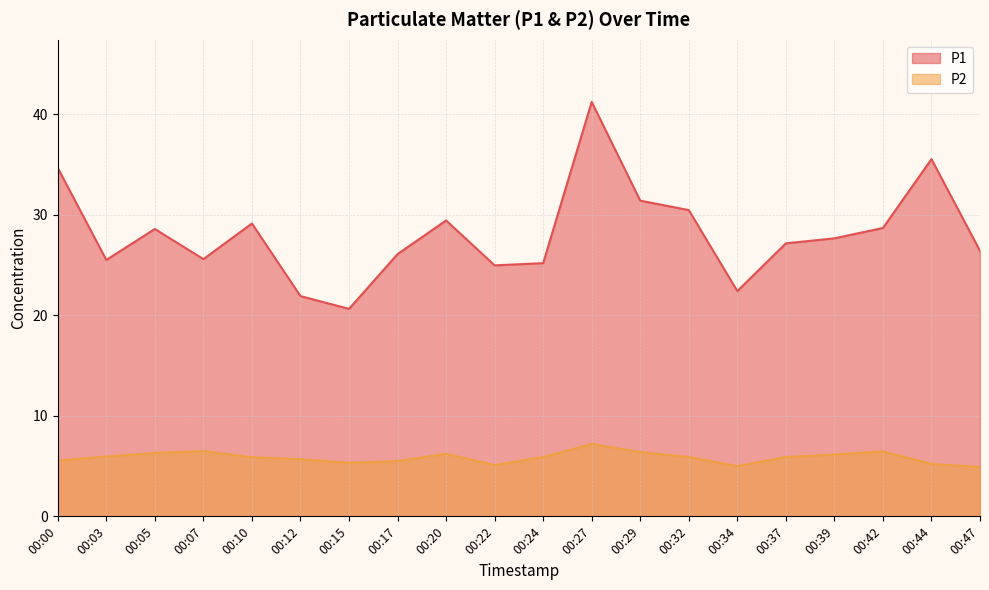

Count the number of data series in this chart.

2